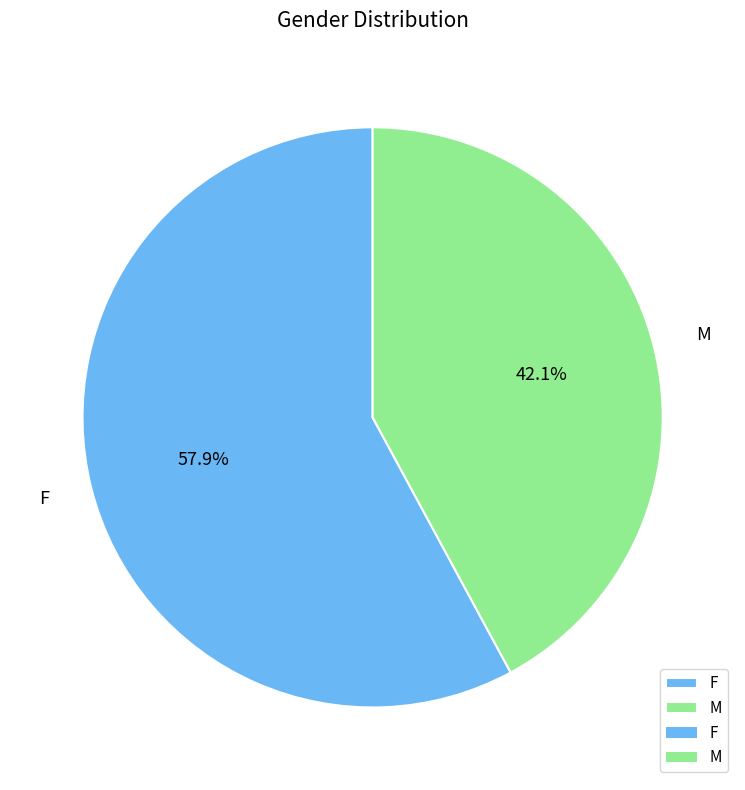

Is it true that M is 42% of the pie?

True